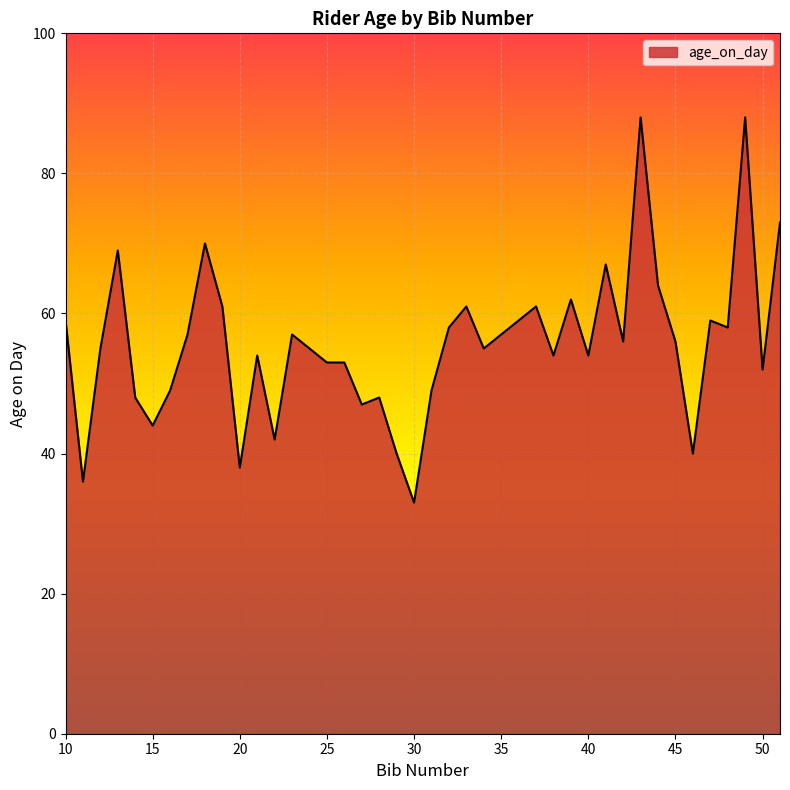

What is the smallest value displayed?

33